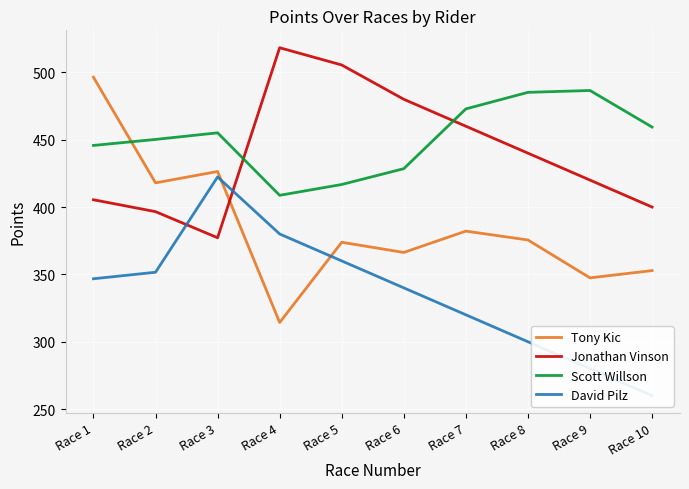

What are all the series names shown in the legend?

Tony Kic, Jonathan Vinson, Scott Willson, David Pilz